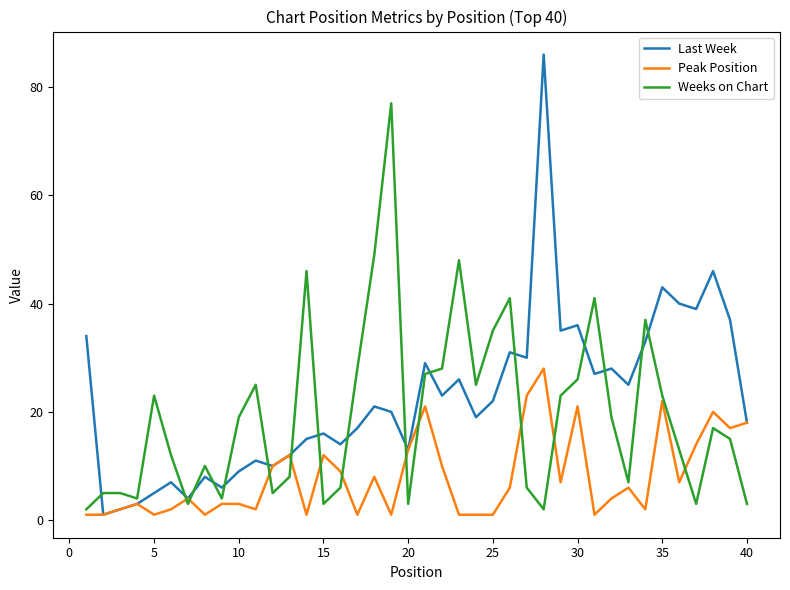

Does the chart have visible grid lines?

No